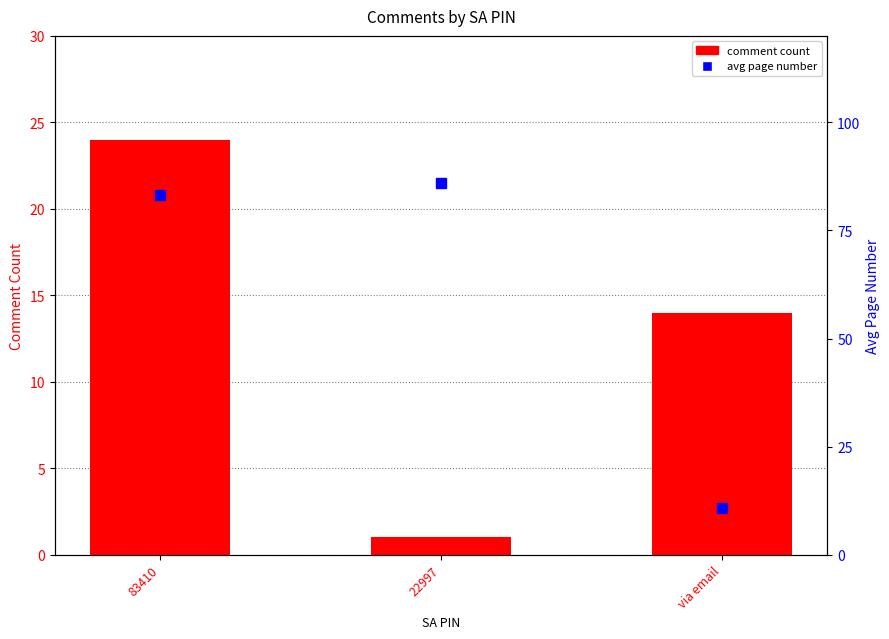

Is the value of avg page number at 83410 greater than the value of comment count at 22997?

Yes